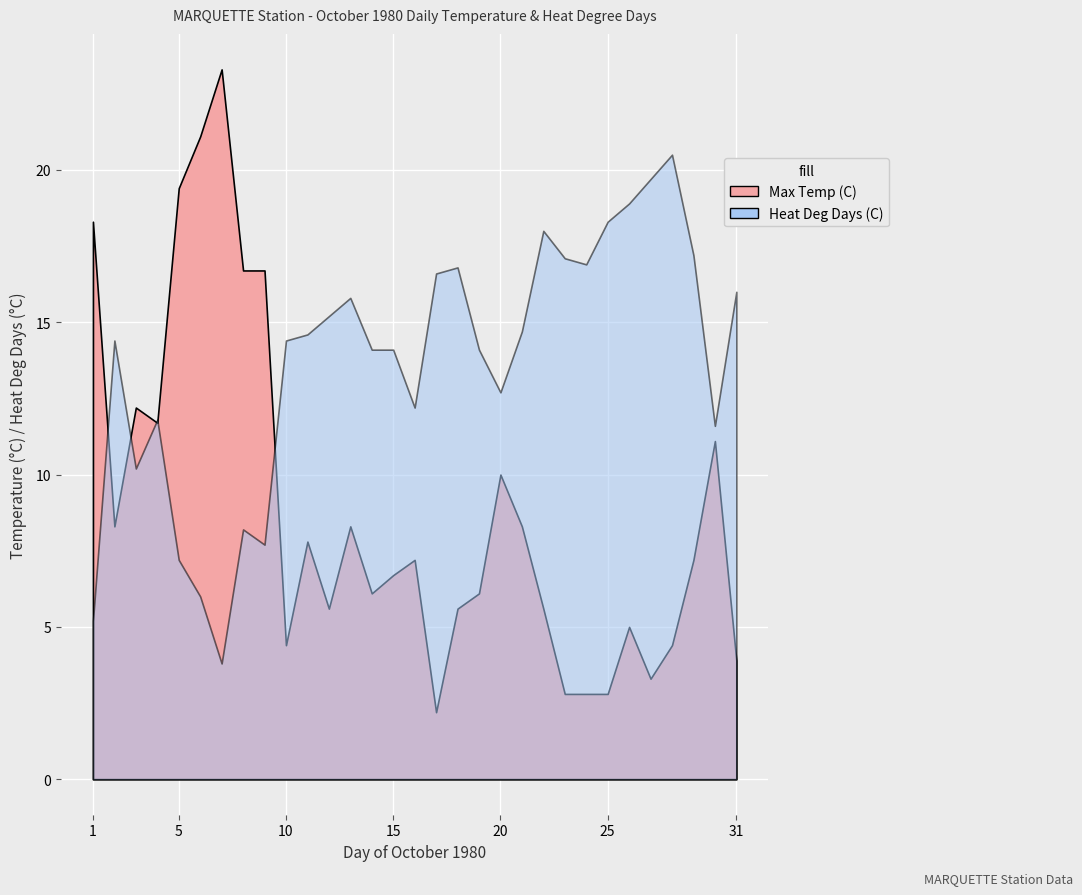

In Max Temp (C), how many points are lower than both neighbors (excluding endpoints)?

7